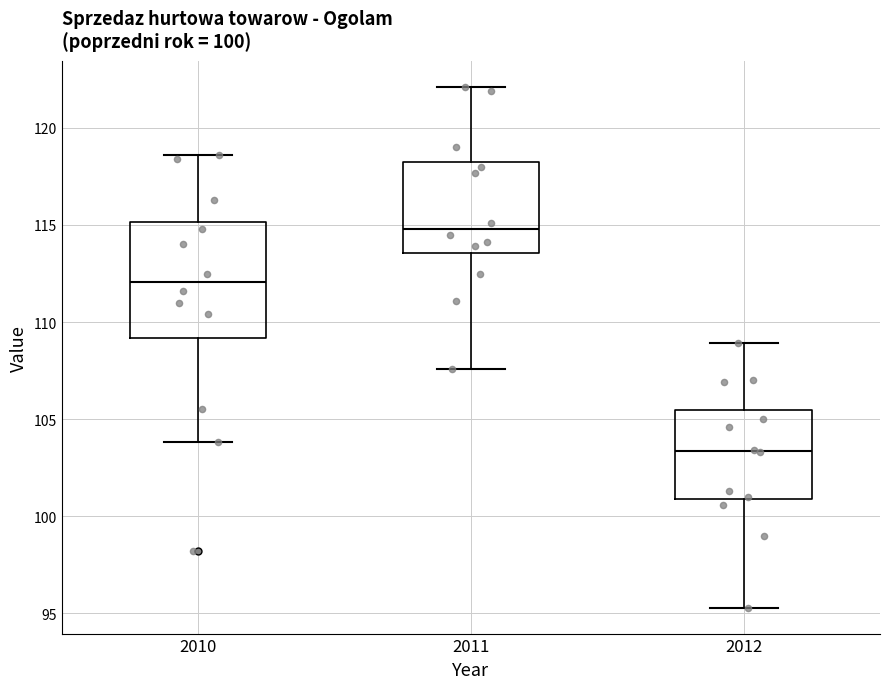

Which box is the tallest, from its lower edge to its upper edge?

2010